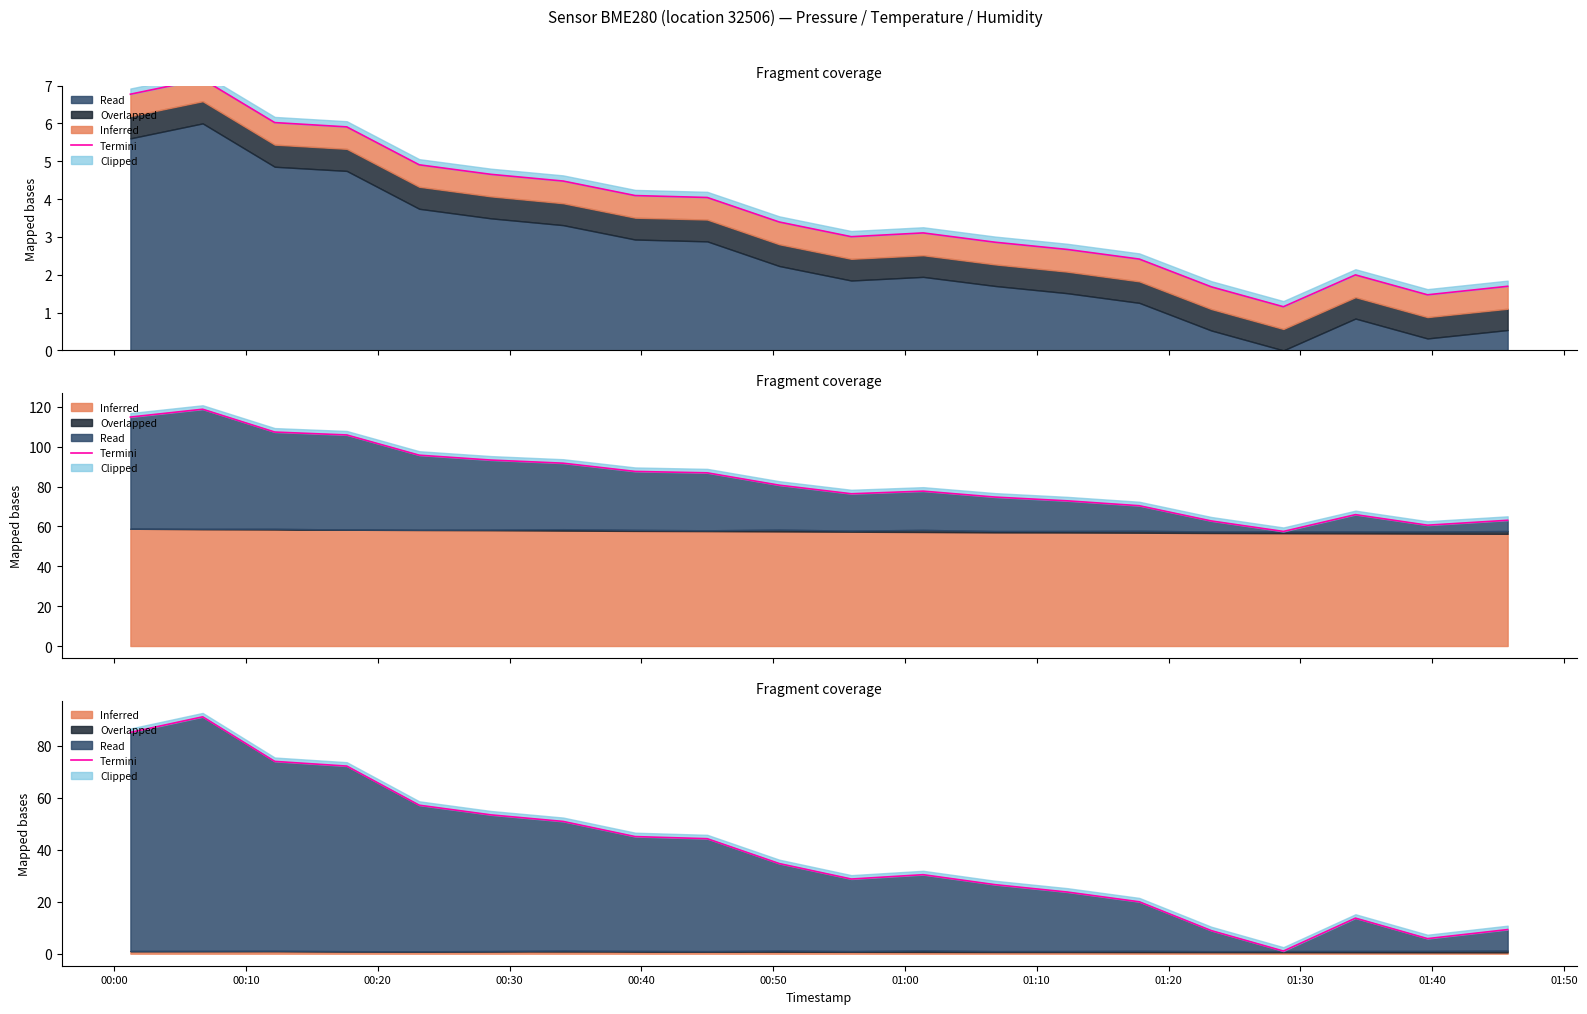

Reading right to left, what are all the values shown in this chart?

9.3	5.8	13.7	1.0	8.9	19.9	23.7	26.5	30.4	28.7	34.6	44.2	45.0	50.8	53.4	57.1	72.1	73.9	91.1	85.1